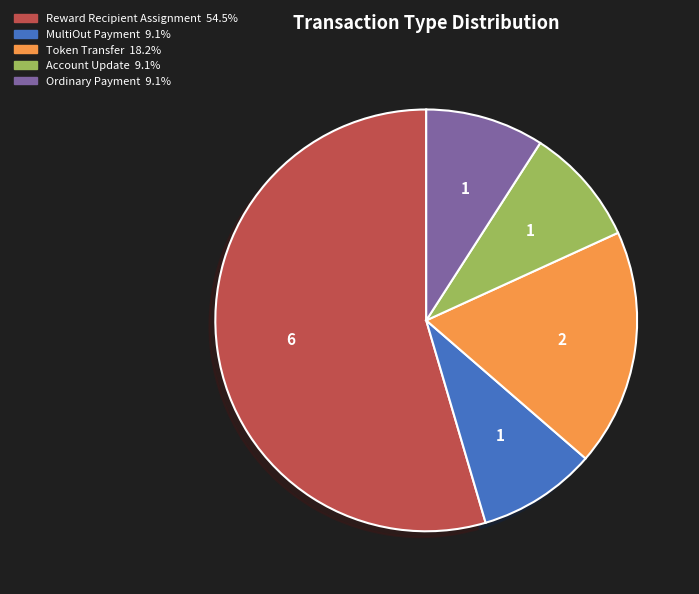

Combined, do Token Transfer and MultiOut Payment account for over 50%?

No